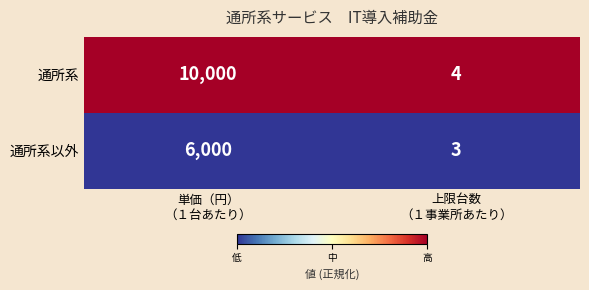

Which series has the widest spread of values?

通所系